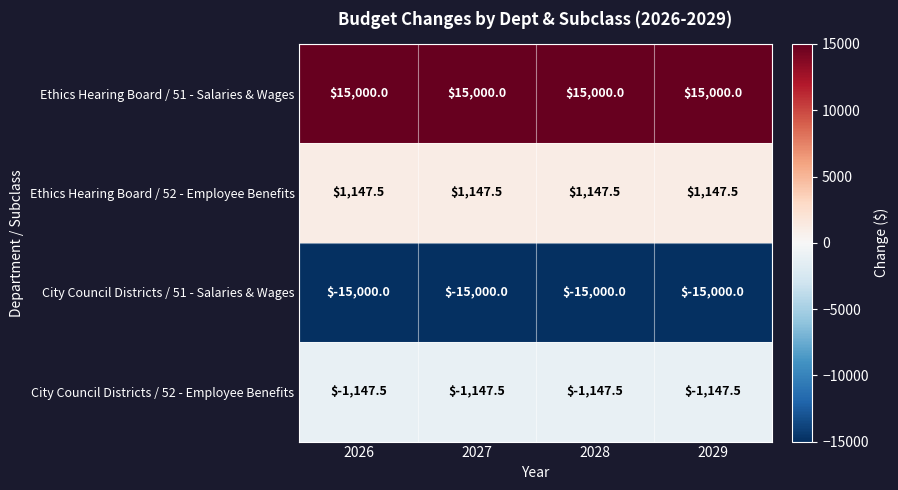

List the series in order of their peak value, lowest first.

City Council Districts / 51 - Salaries & Wages, City Council Districts / 52 - Employee Benefits, Ethics Hearing Board / 52 - Employee Benefits, Ethics Hearing Board / 51 - Salaries & Wages